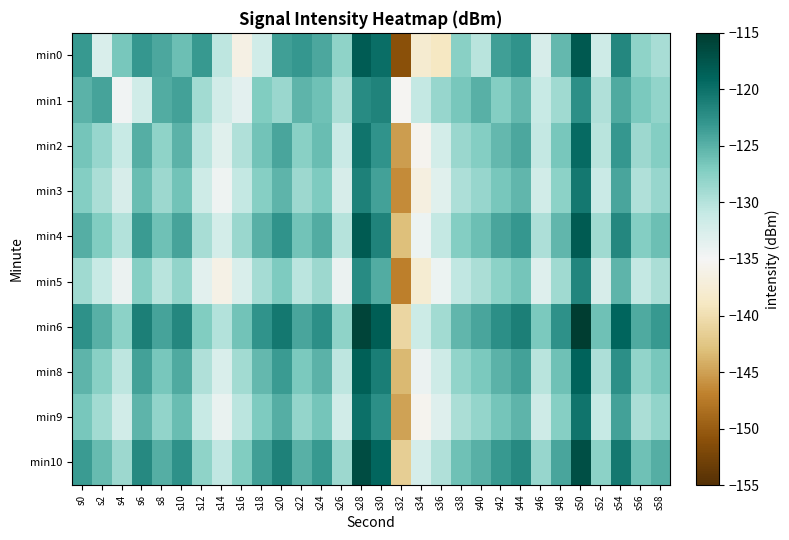

Rank the series at s14 from lowest to highest value.

min5, min3, min9, min2, min8, min4, min1, min10, min0, min6